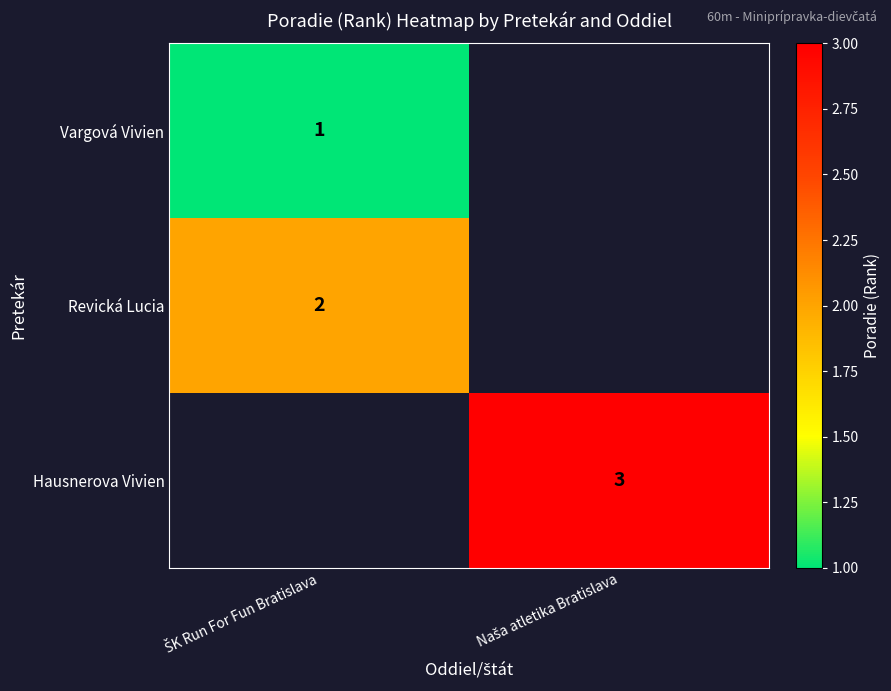

Which category has the lowest value across all series?

ŠK Run For Fun Bratislava